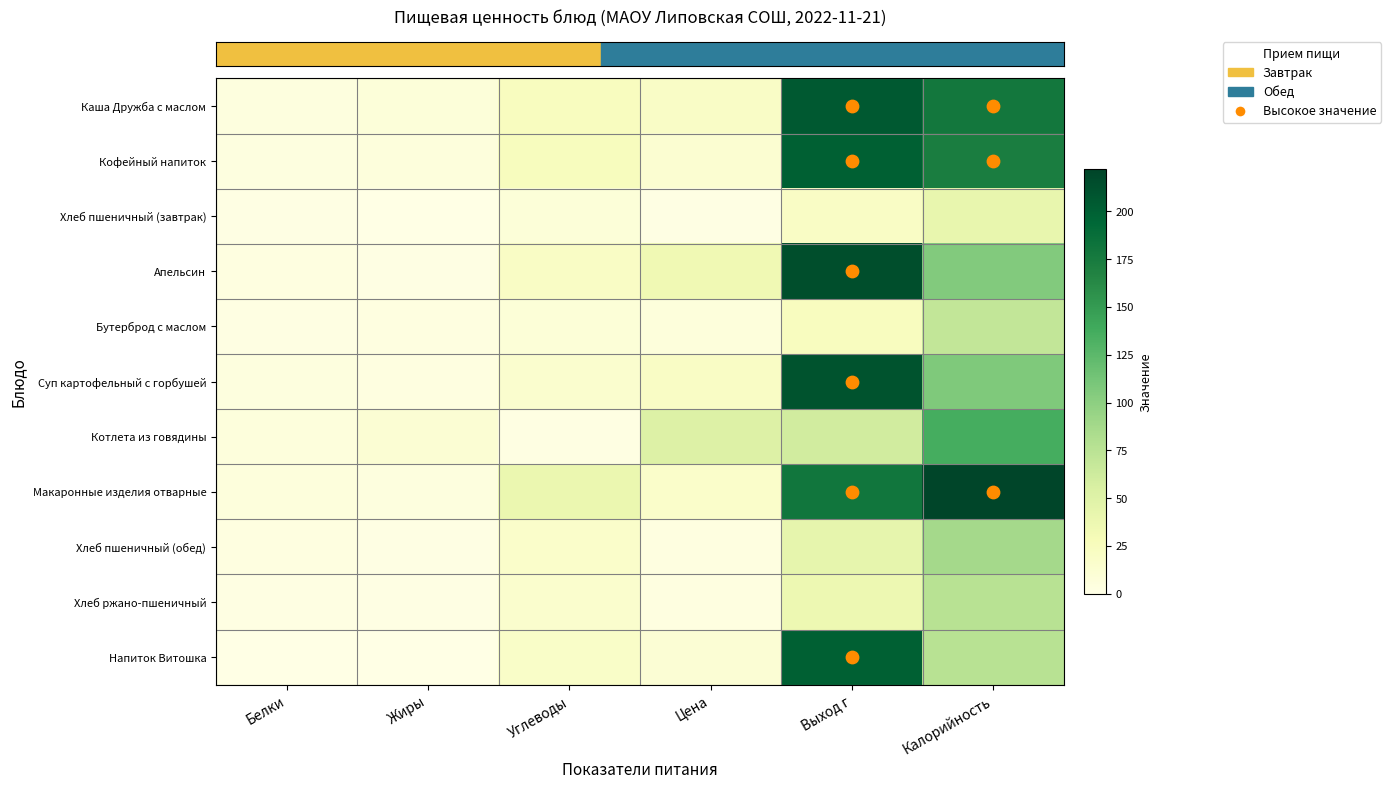

What is the total value across all series at Жиры?

39.0